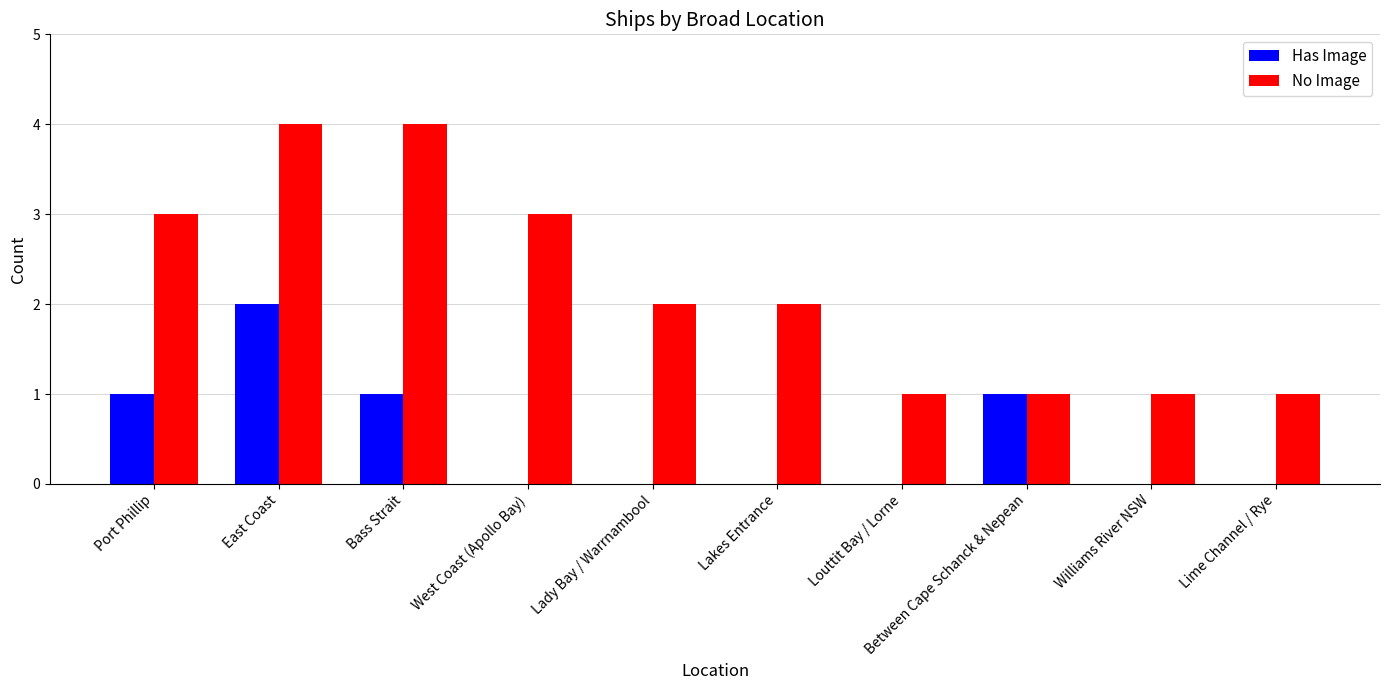

At which category is the sum across all series the highest?

East Coast